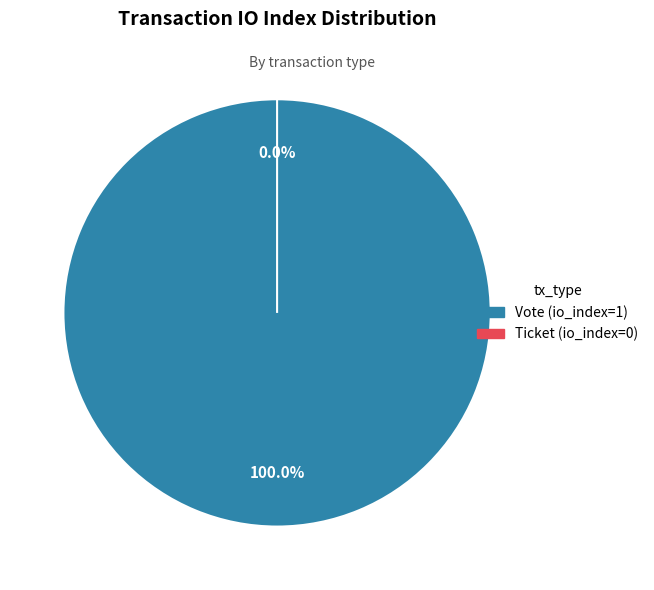

How much of the chart is everything except Ticket (io_index=0)?

100.0%